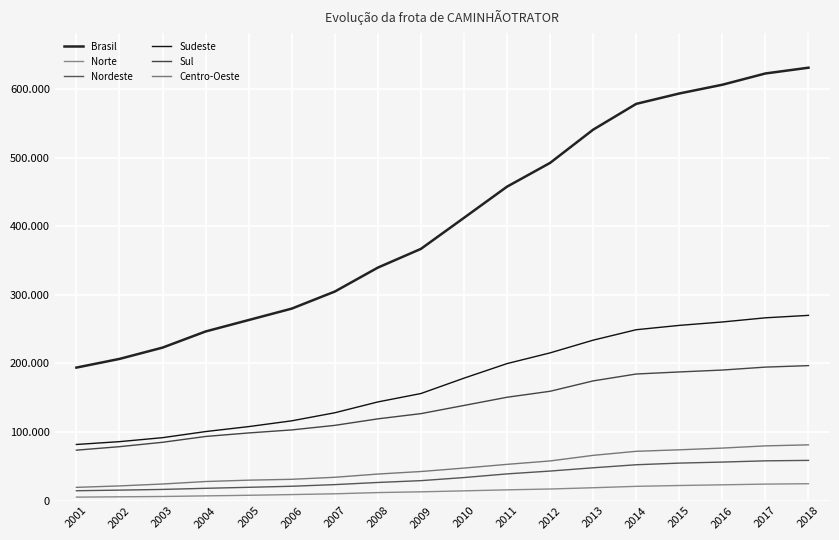

Does the chart have visible grid lines?

Yes